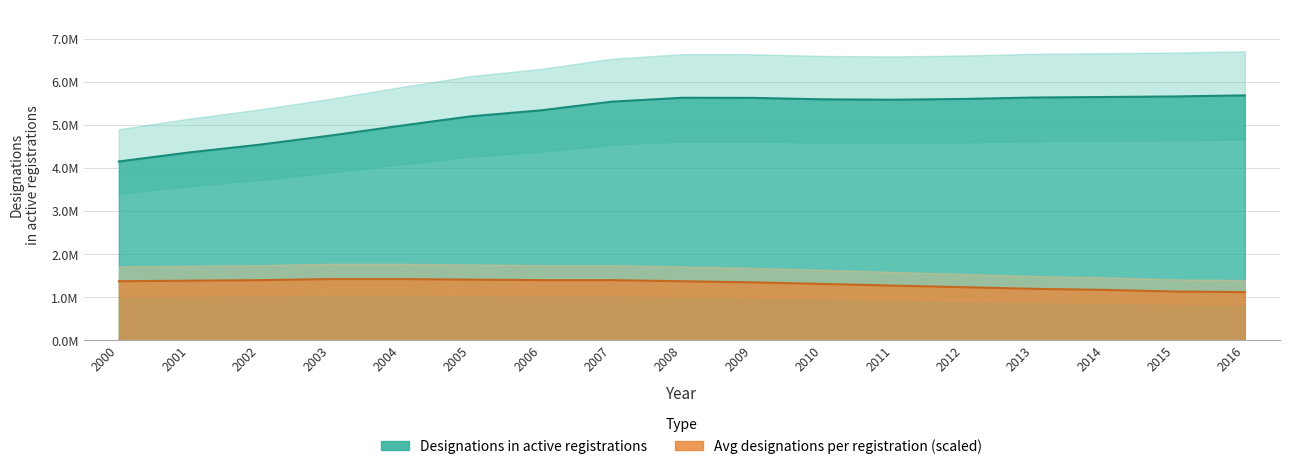

What is the value of the Designations in active registrations point at the 4th from the left?

4752708.0